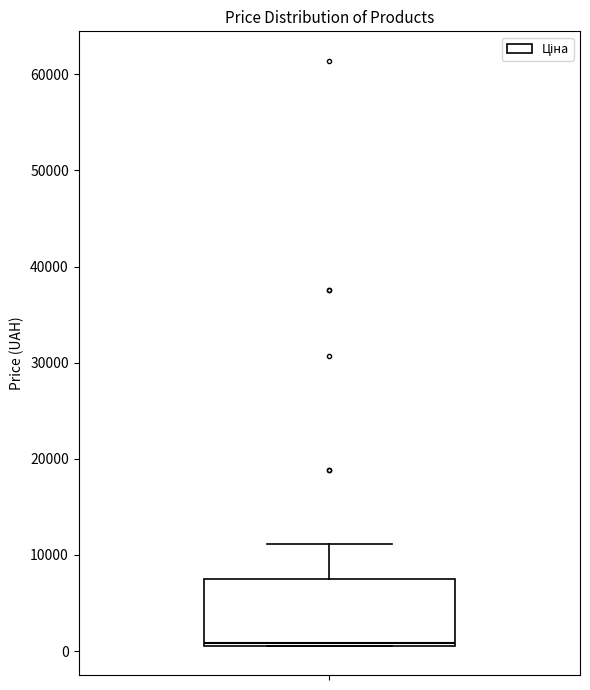

Read this box plot against the y-axis: the position of the median line, the range covered by the box, and the ends of both whiskers. The values are not printed on the chart, so give them approximately, as read against the axis.

median 1000 (just above the box's lower edge), box 1000 to 8000, whiskers 1000 to 11000